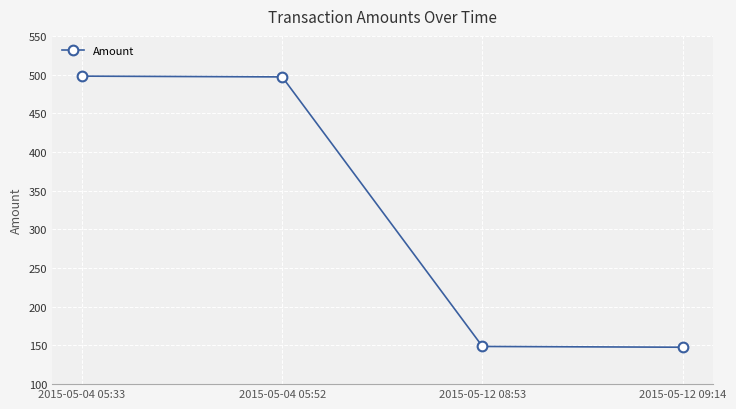

How many lines are shown in the chart?

1